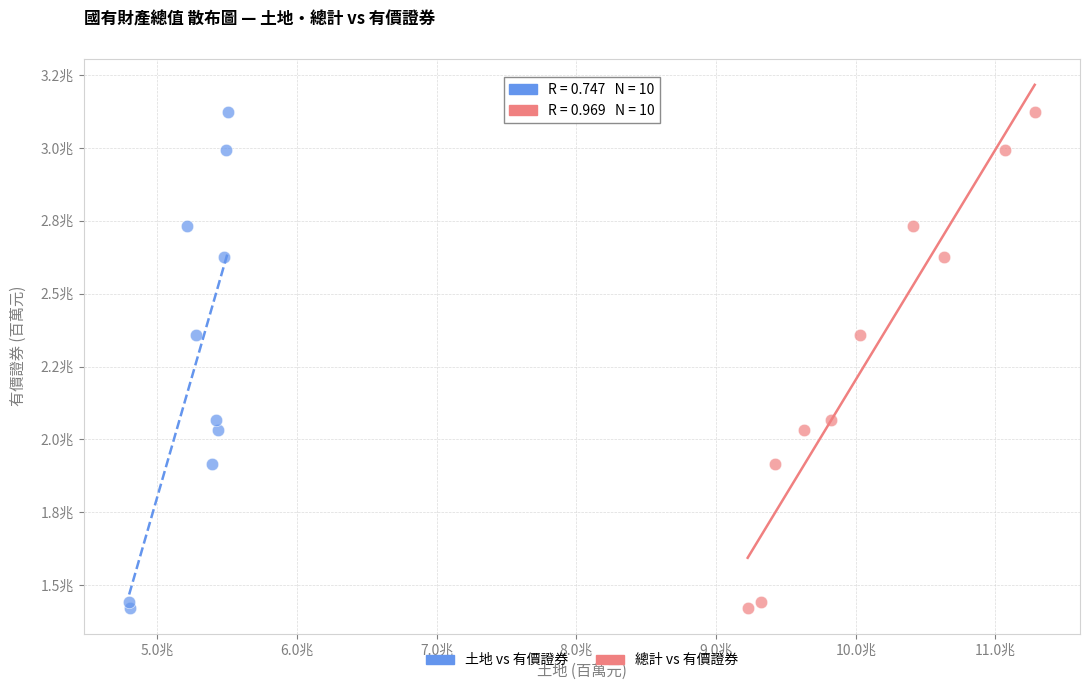

What are all the series names shown in the legend?

土地 vs 有價證券, 總計 vs 有價證券